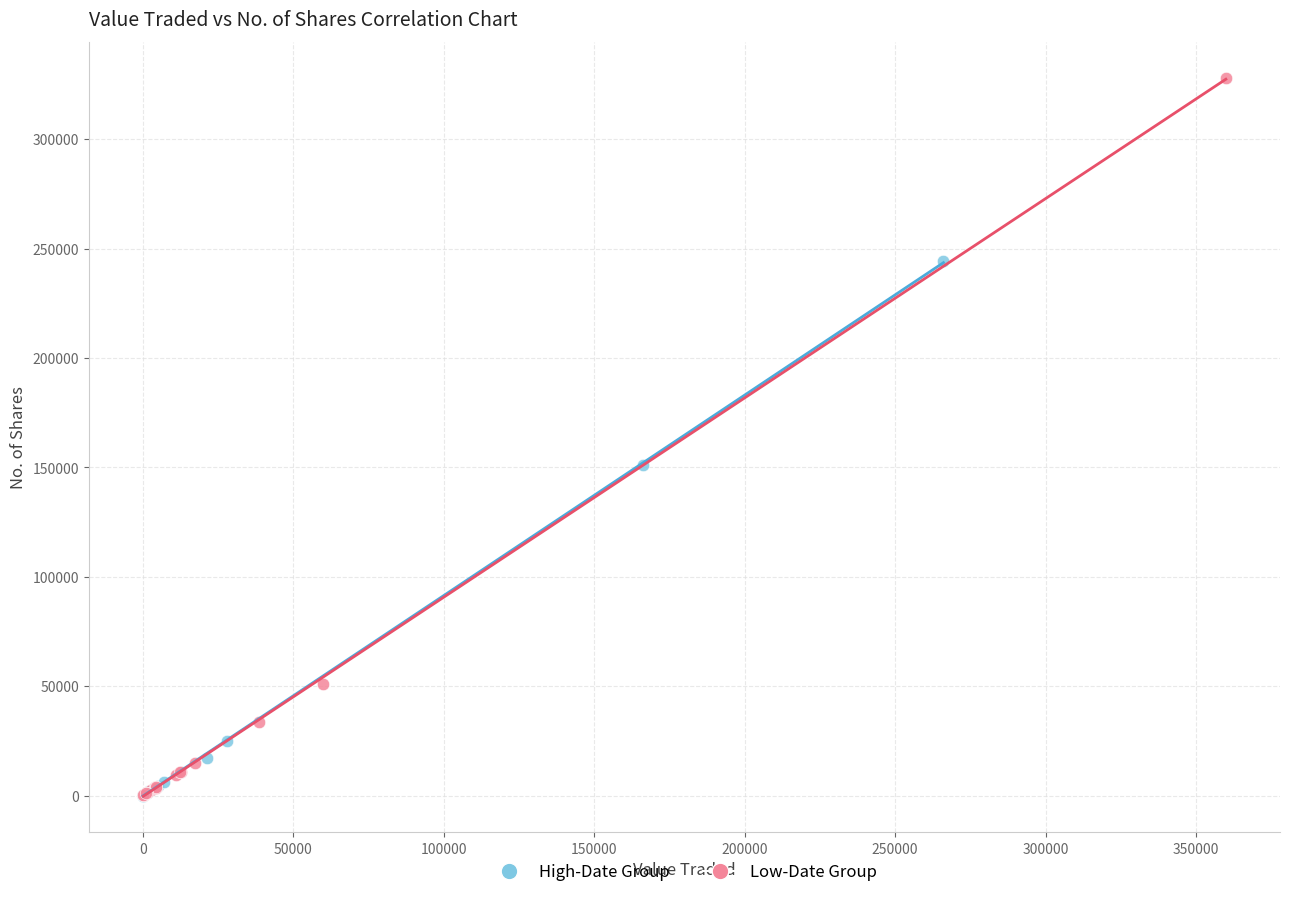

Which series reaches the maximum Y coordinate?

Low-Date Group